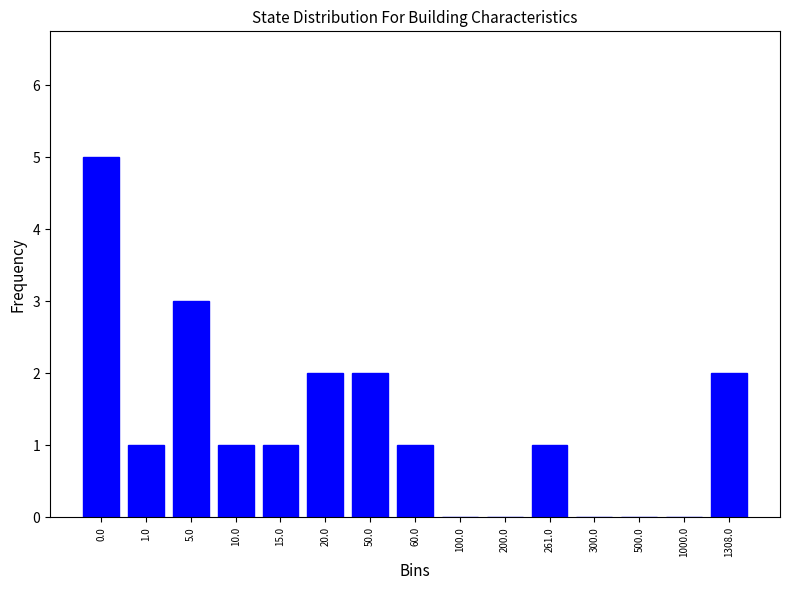

Reading left to right, list all the values displayed in this chart.

0.0=5	1.0=1	5.0=3	10.0=1	15.0=1	20.0=2	50.0=2	60.0=1	100.0=0	200.0=0	261.0=1	300.0=0	500.0=0	1000.0=0	1308.0=2